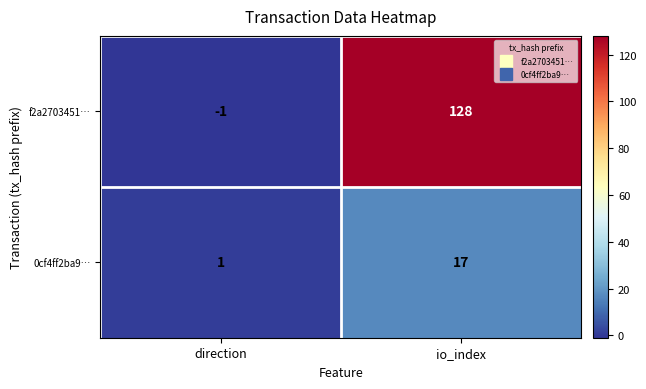

Reading left to right, what are all the values shown in this chart?

f2a2703451…: -1	128
0cf4ff2ba9…: 1	17